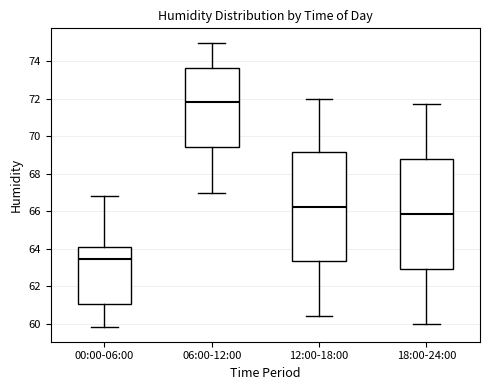

Which box has the lowest median line?

00:00-06:00